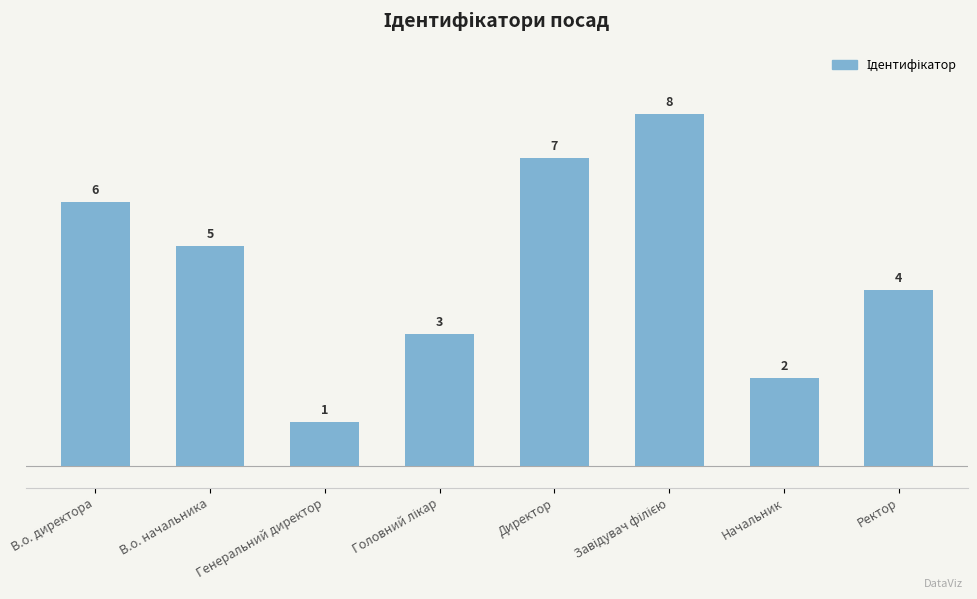

What is the greatest value displayed?

8